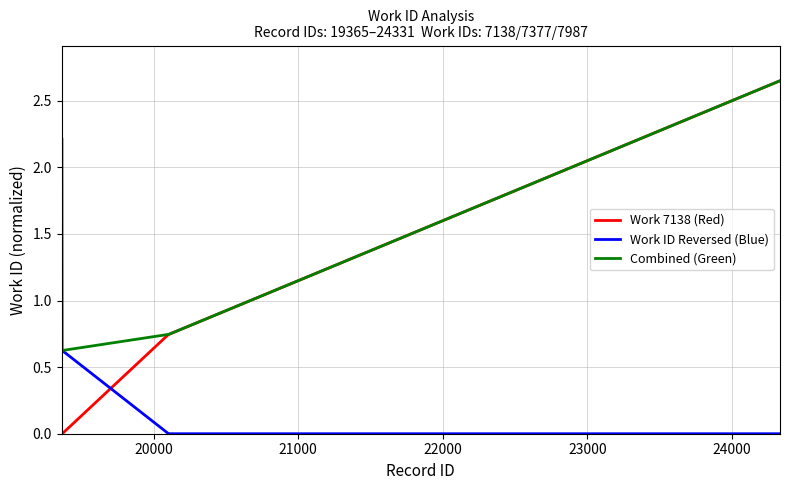

Which series has the largest total across all categories?

Combined (Green)